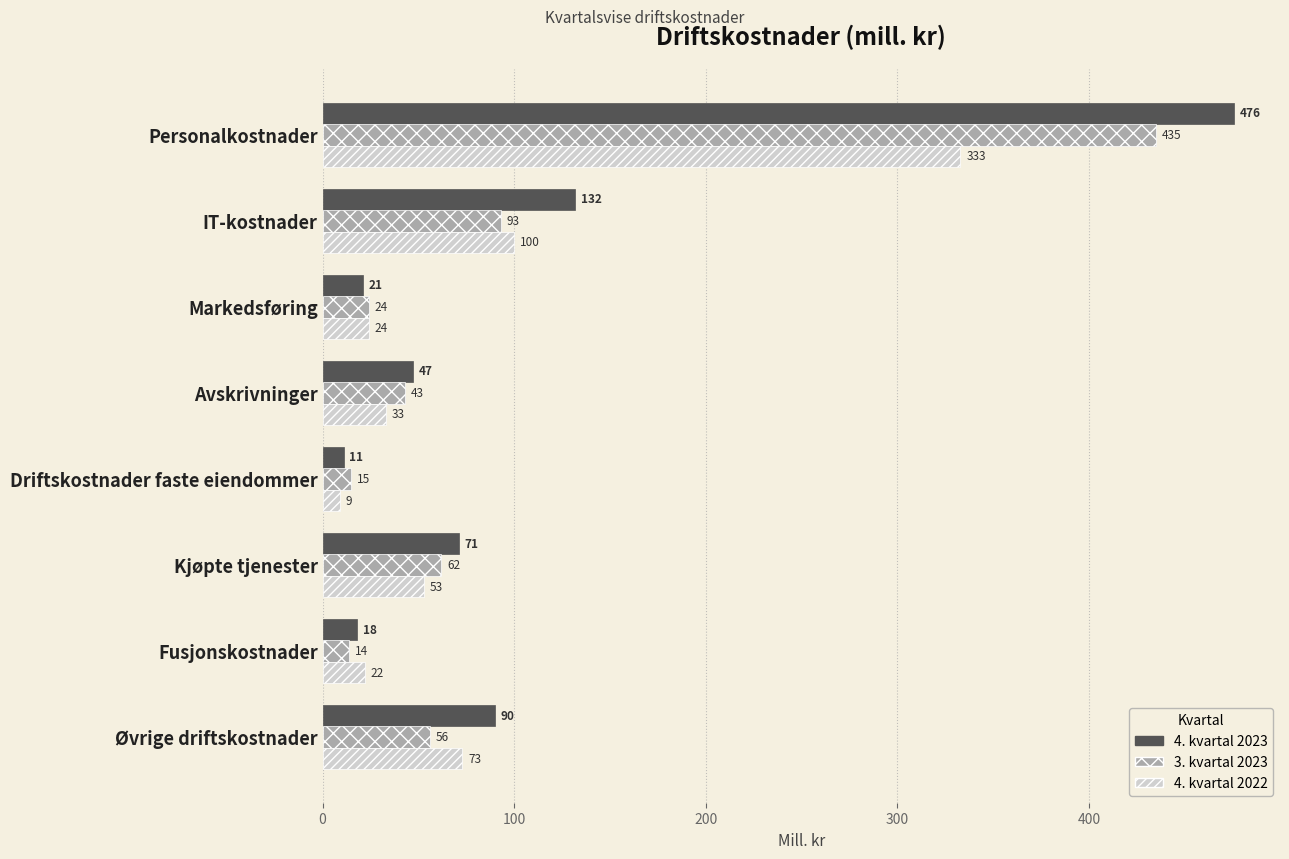

How many distinct data groups are displayed?

3